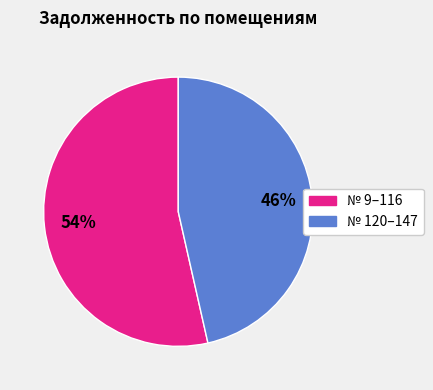

Is there a majority slice in this chart?

Yes